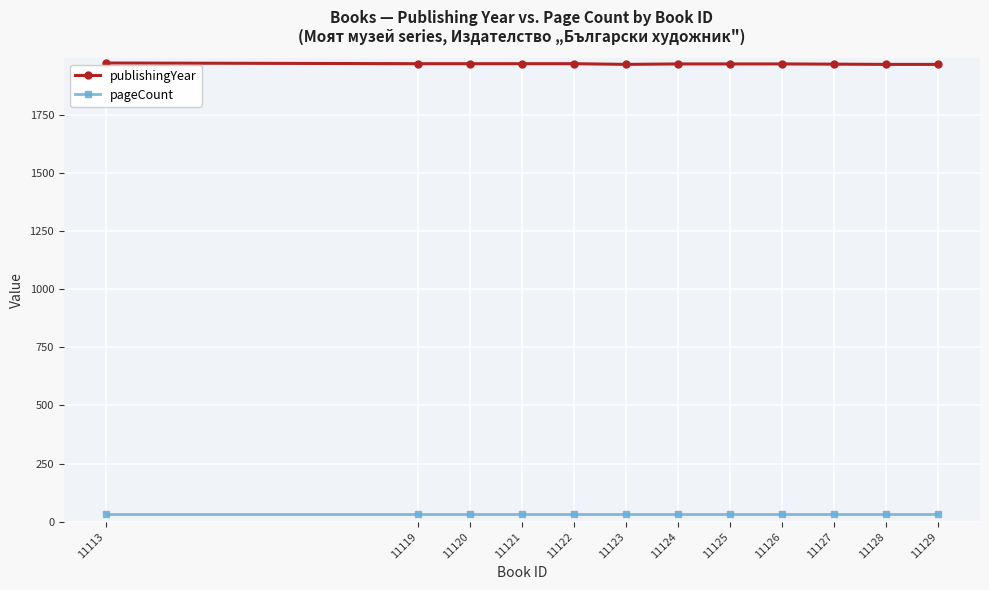

Which series has the widest spread of values?

publishingYear